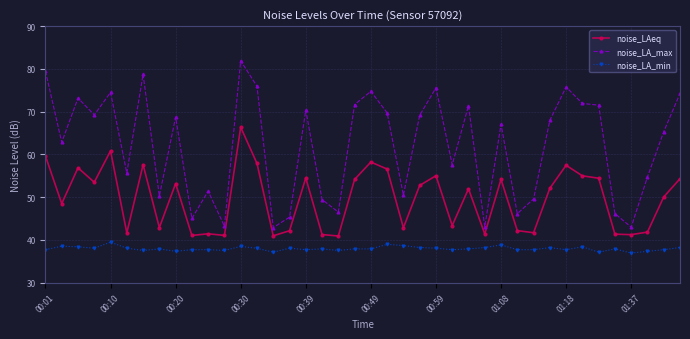

What is the difference between the second highest and minimum values in the noise_LA_max series?

36.6